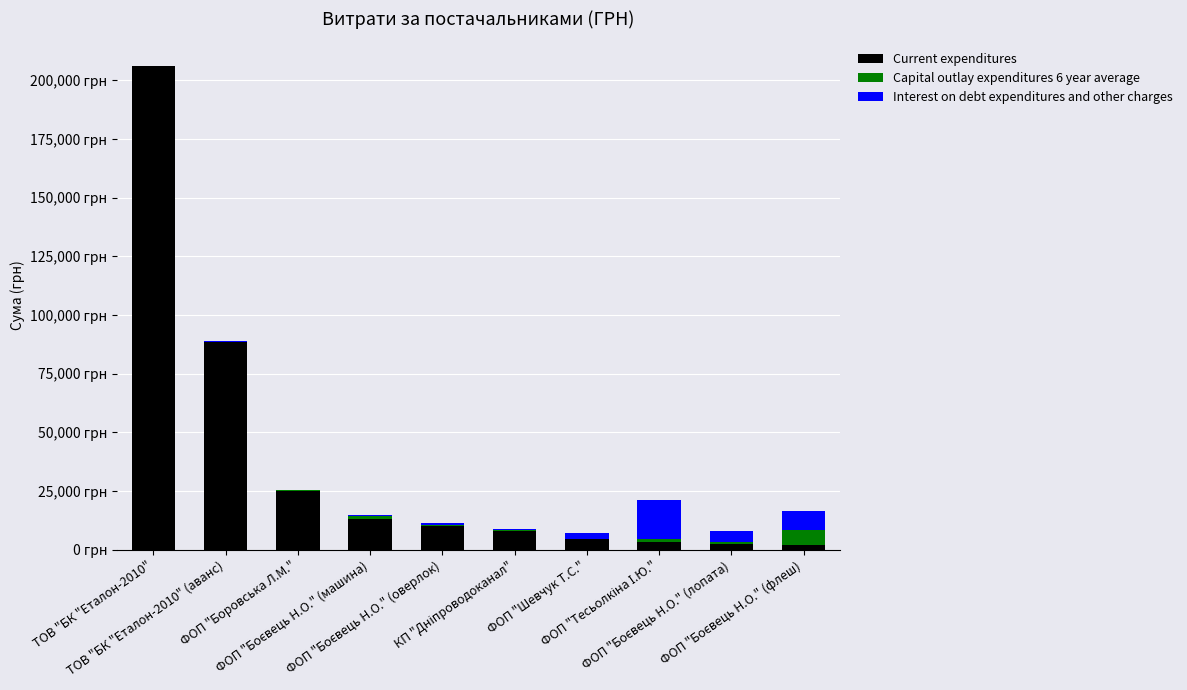

Which series has the largest total across all categories?

Current expenditures